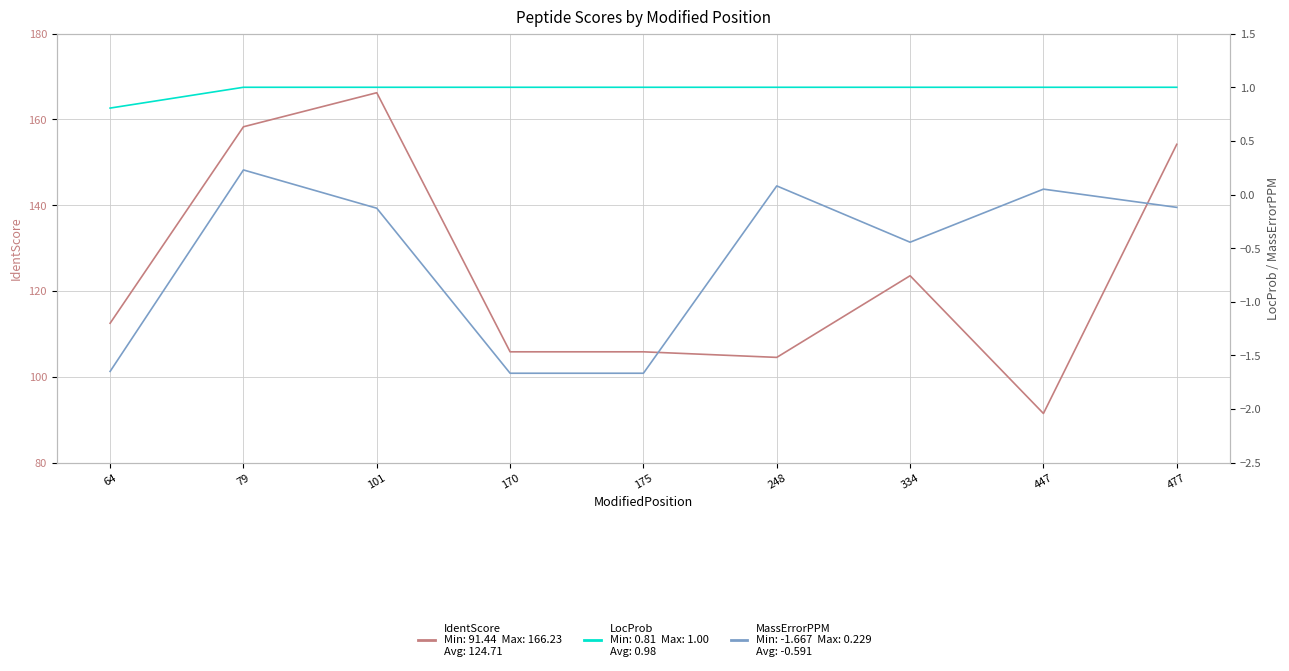

True or false: MassErrorPPM and IdentScore intersect in this chart.

False